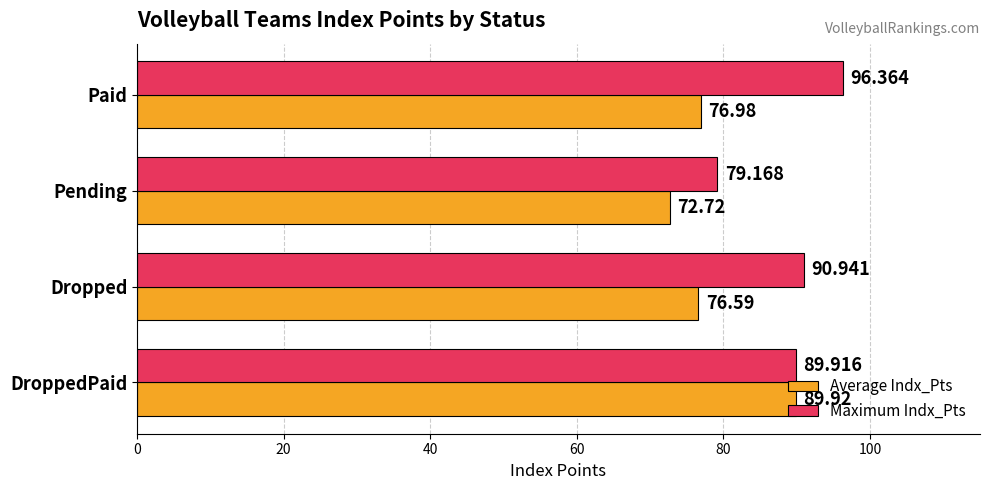

At Pending, list the series in order from smallest to largest.

Average Indx_Pts, Maximum Indx_Pts